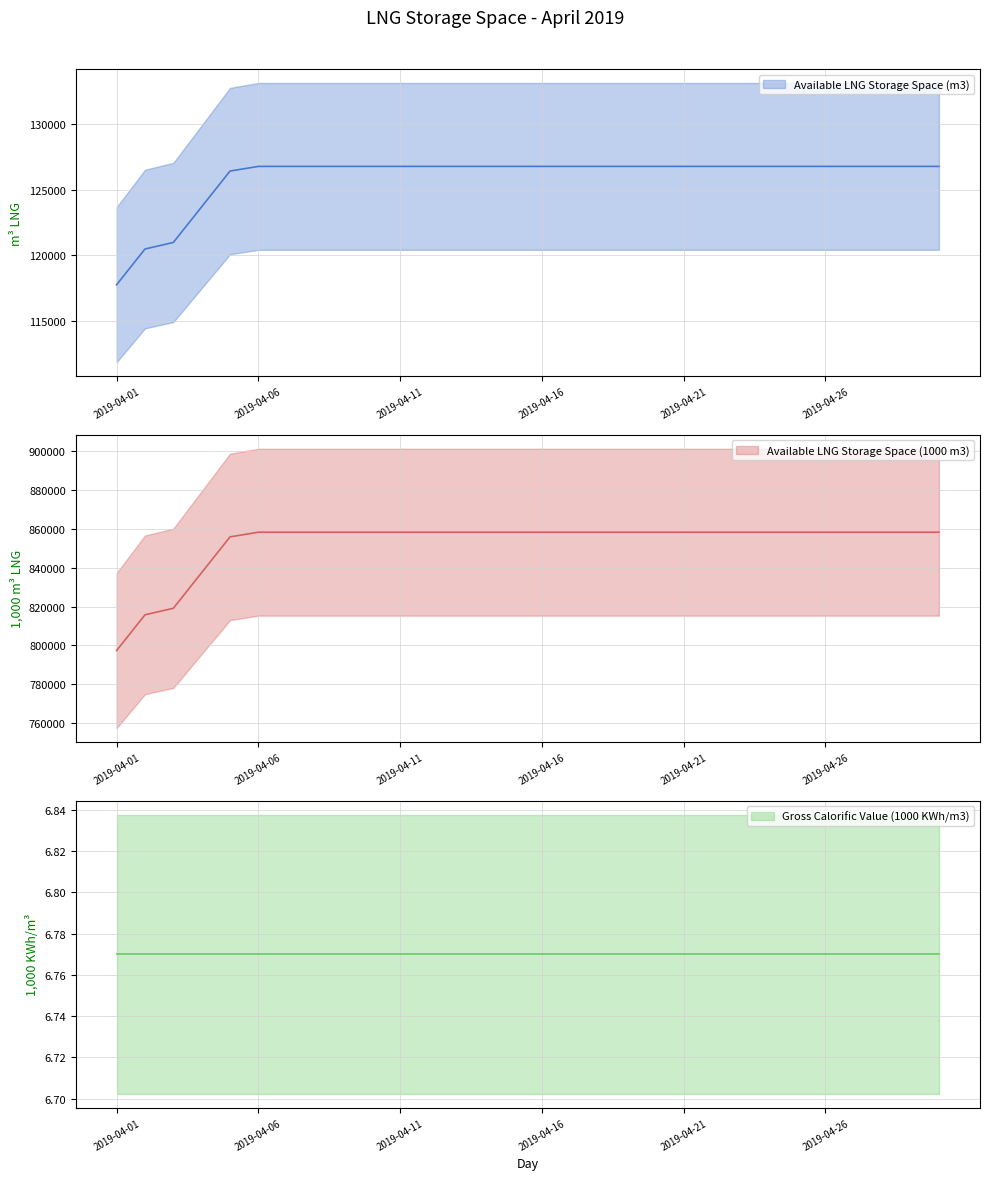

The value of Available LNG Storage Space (1000 m3) at 2019-04-10 is 374924. True or false?

False